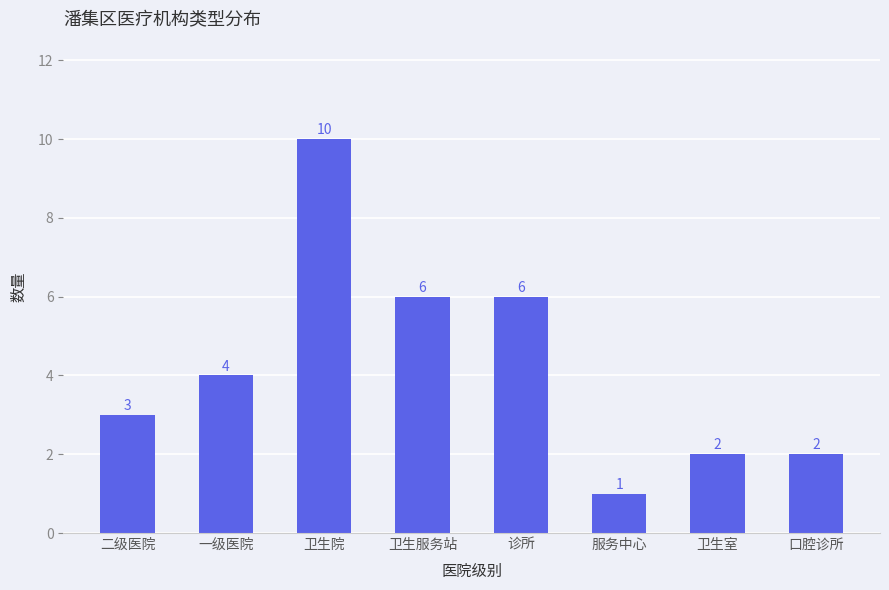

Where is the data nearest to the value 5?

一级医院